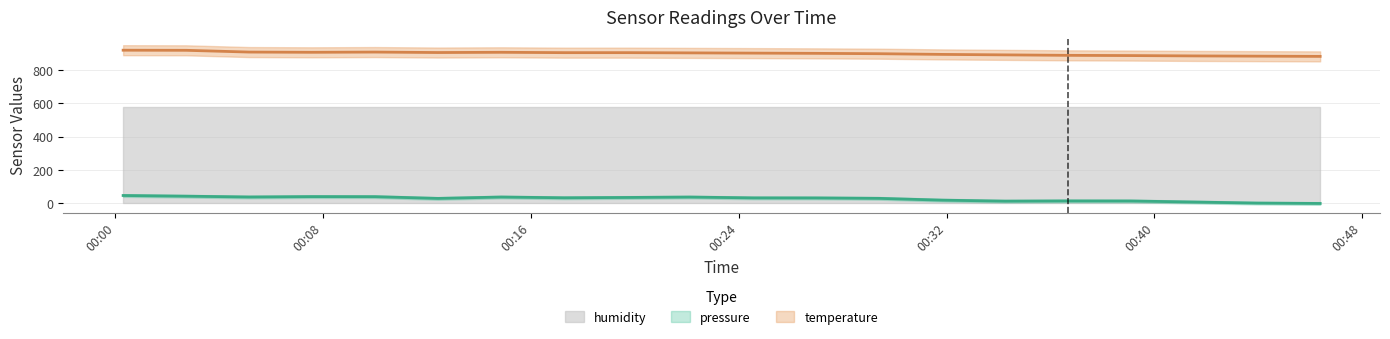

At which label is pressure closest to 23?

2023-08-06T00:31:50